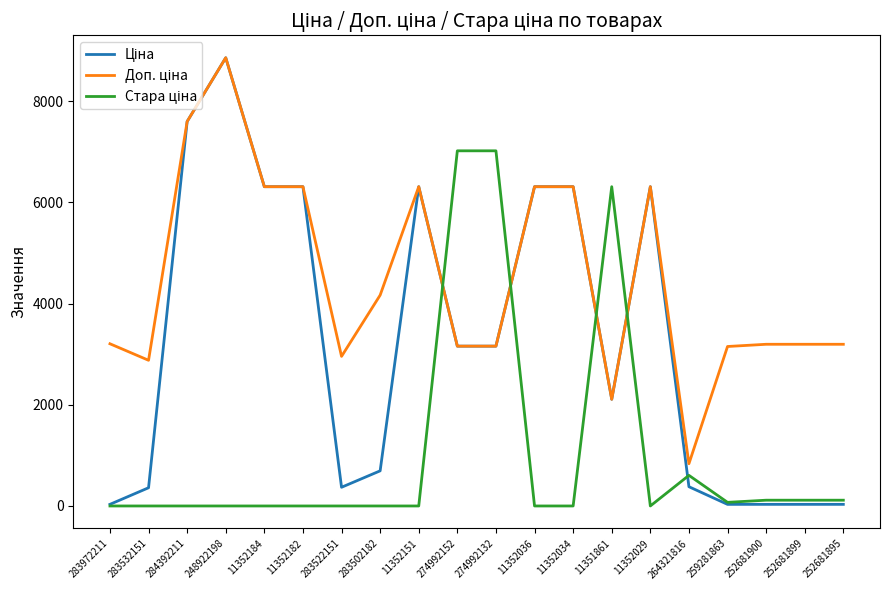

At which category is the sum across all series the highest?

248922198